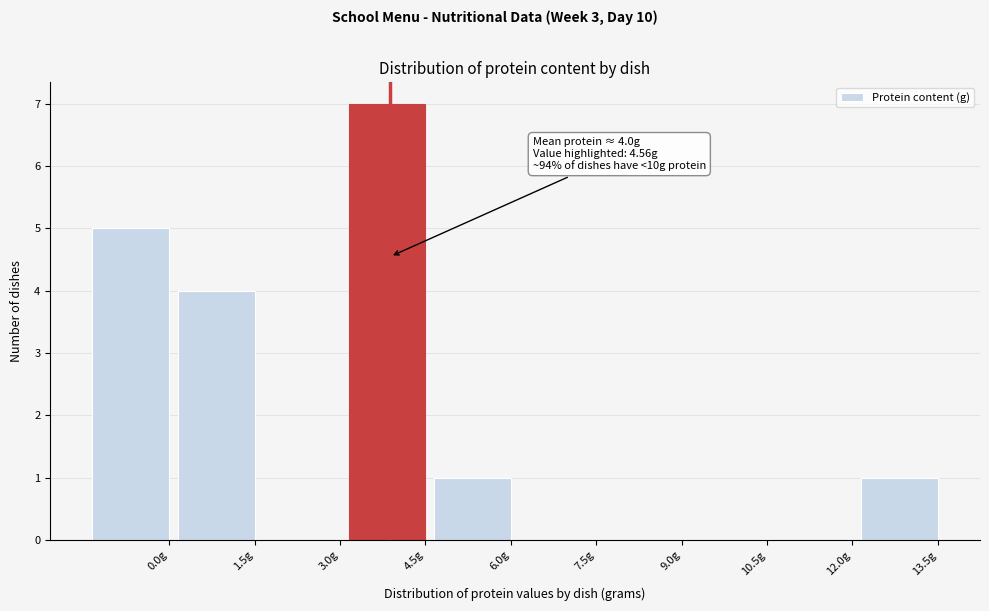

Reading right to left, extract all data points from this chart.

13.5g=1	12.0g=0	10.5g=0	9.0g=0	7.5g=0	6.0g=1	4.5g=7	3.0g=0	1.5g=4	0.0g=5